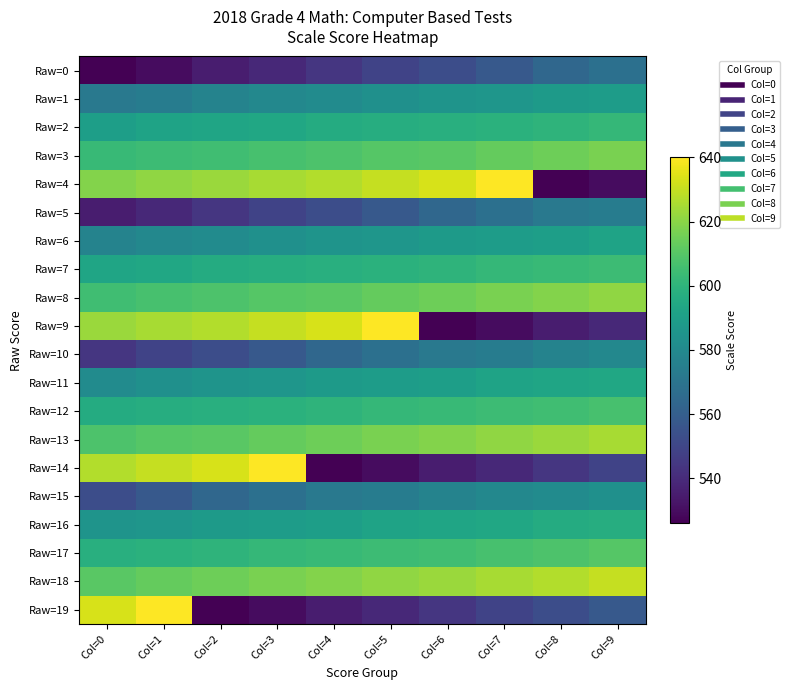

How many series are shown in this chart?

20